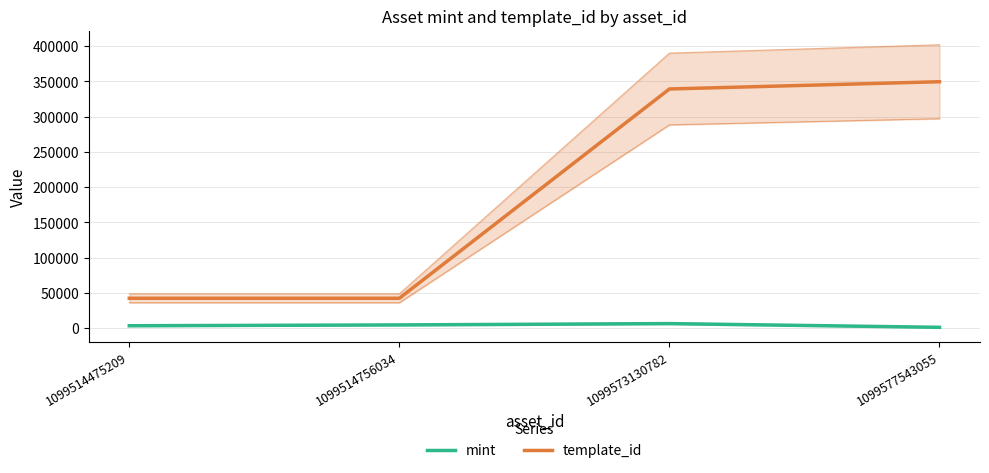

At which category does the chart reach its minimum across all series?

1099577543055